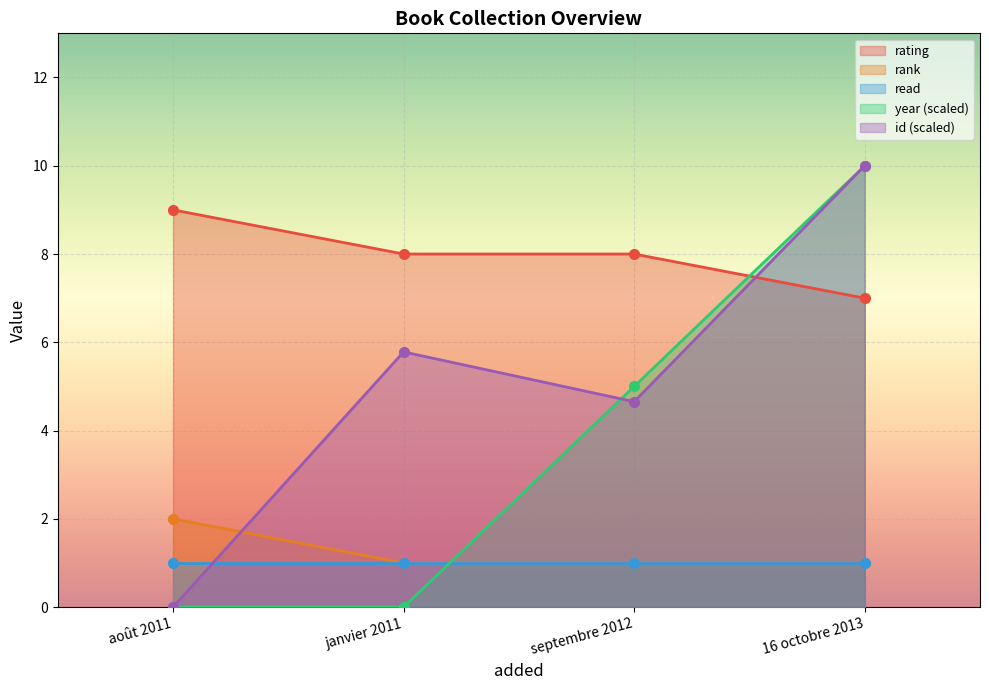

True or false: year (scaled) has more than 2 interior local peaks.

False